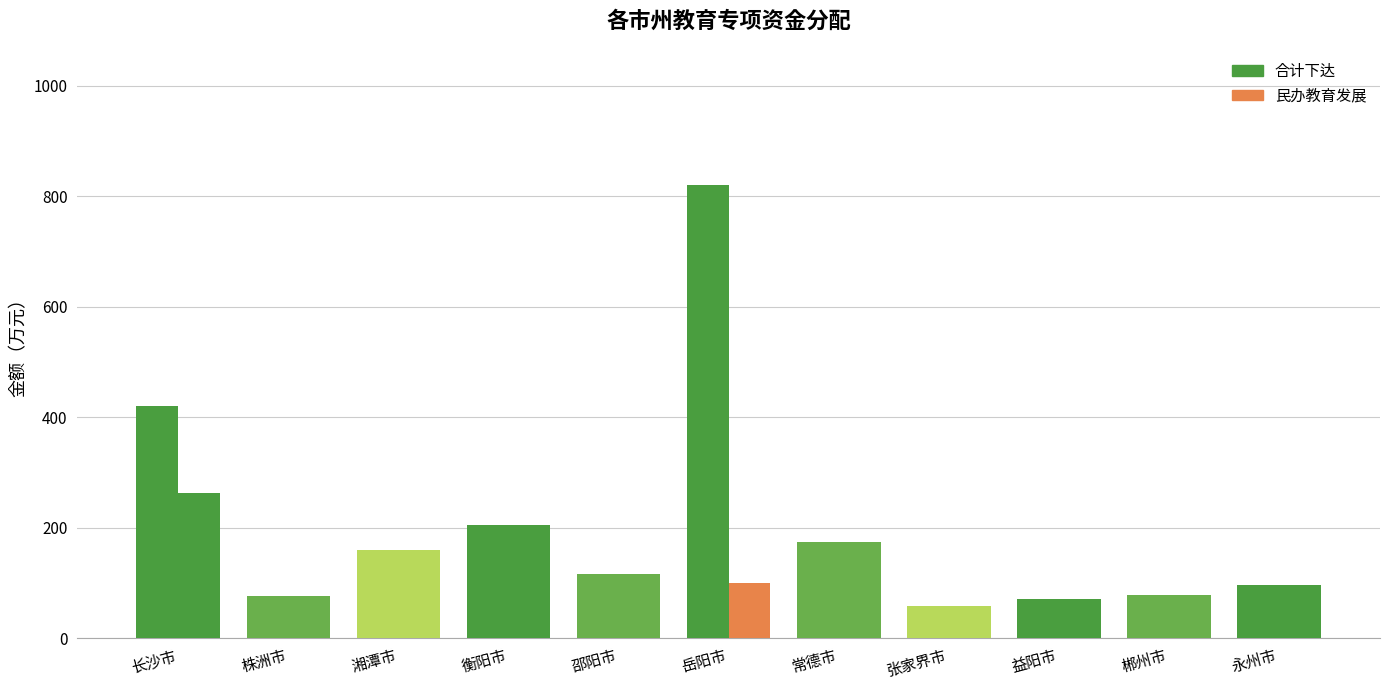

What is the difference between the 合计下达 values at 永州市 and 邵阳市?

20